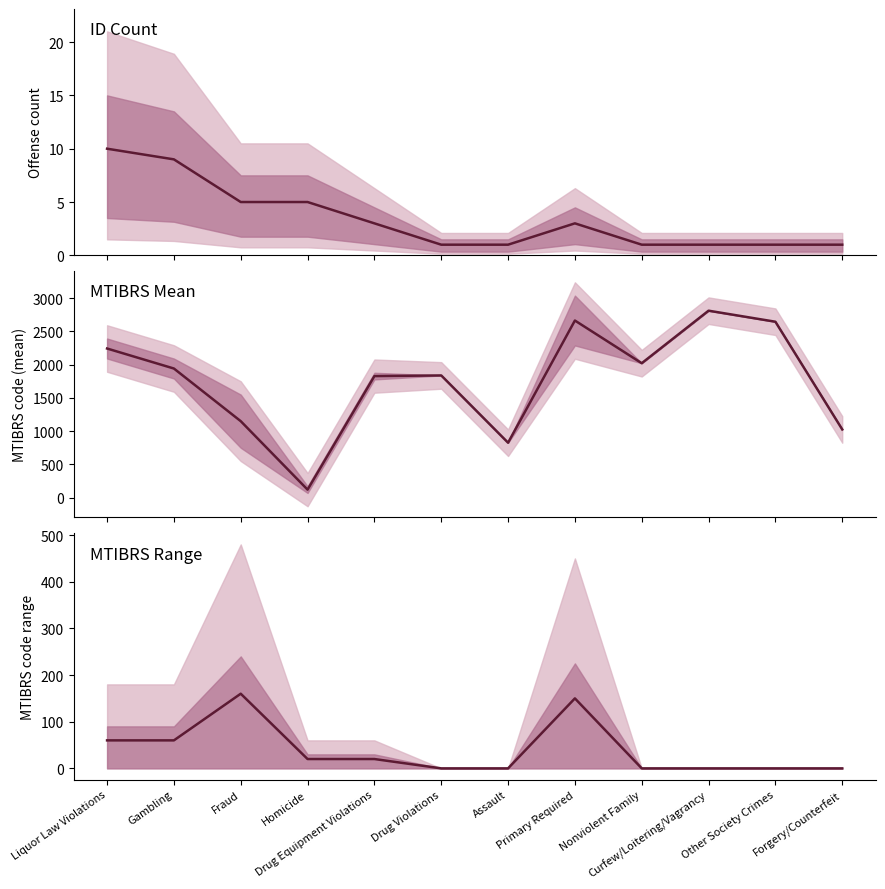

Where is MTIBRS nearest to the value 1465?

Fraud